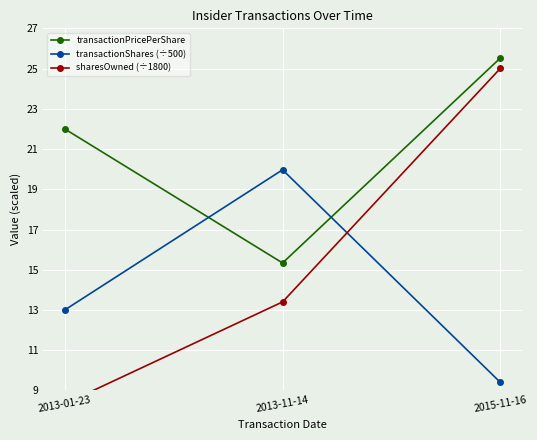

List the labels in order of sharesOwned (÷1800) value, smallest first.

2013-01-23, 2013-11-14, 2015-11-16